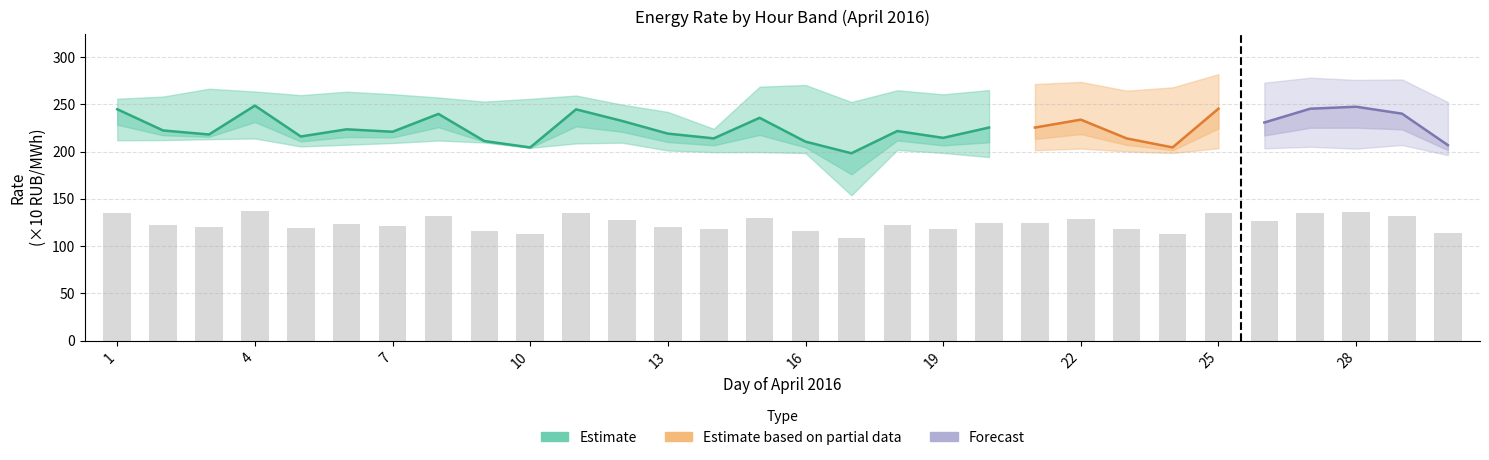

Is it true that the value at 17 is 205.4?

False